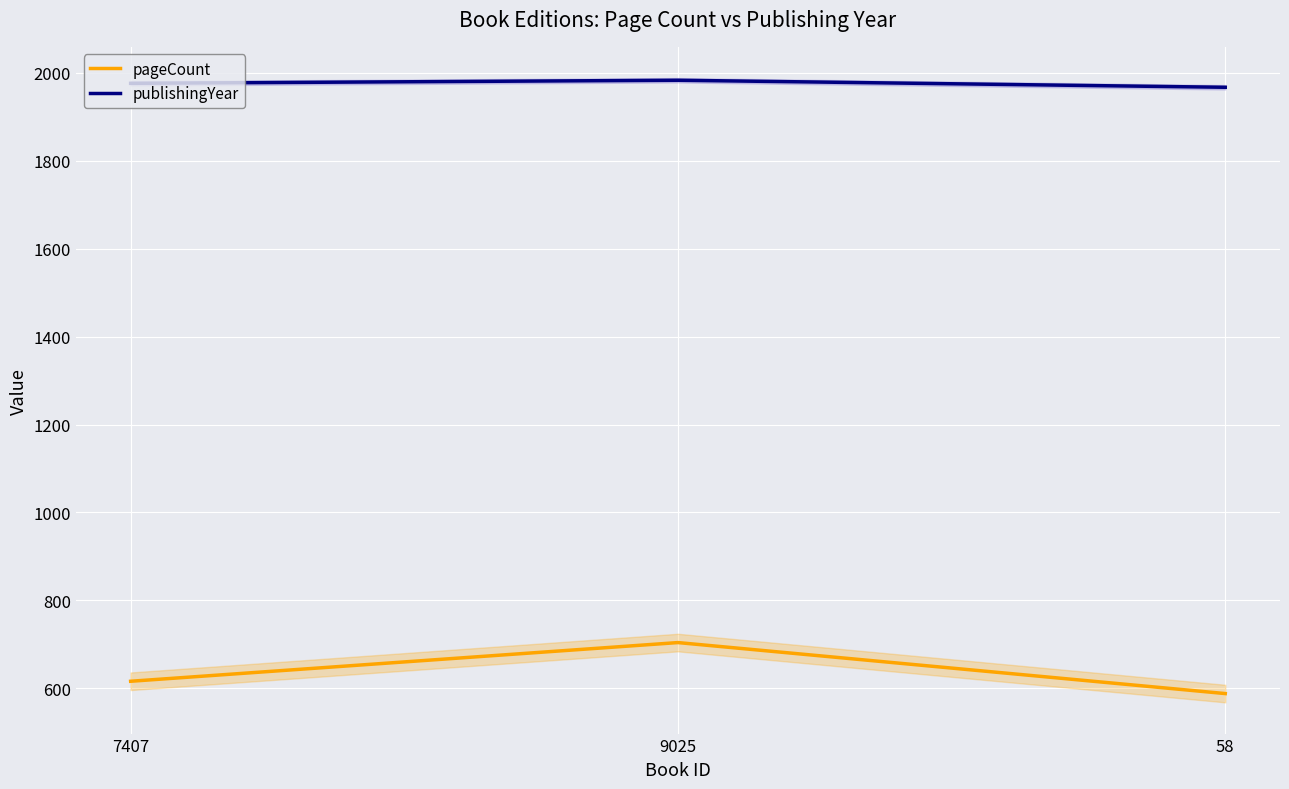

Which category has the lowest value in the pageCount series?

58